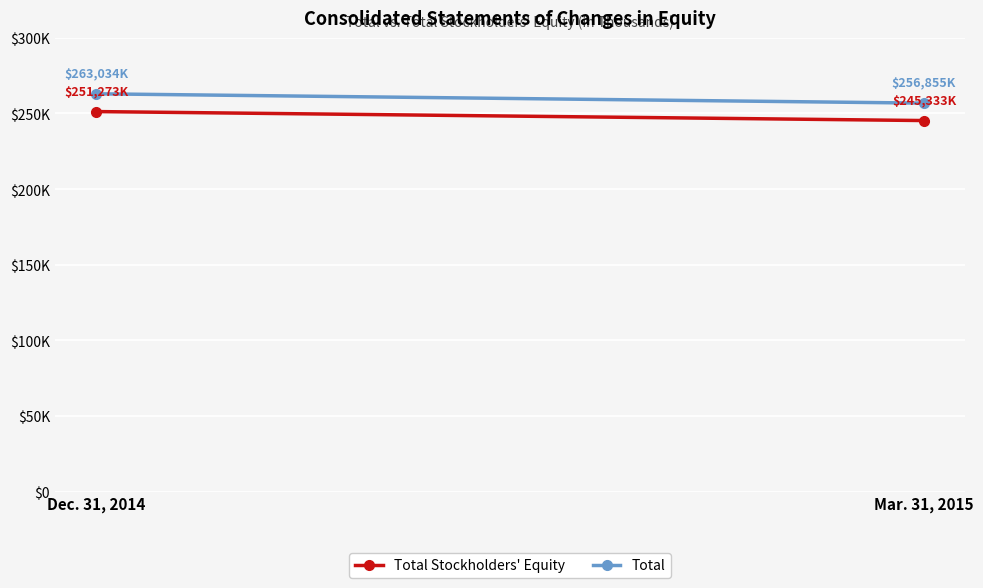

How many data points does each series have?

2